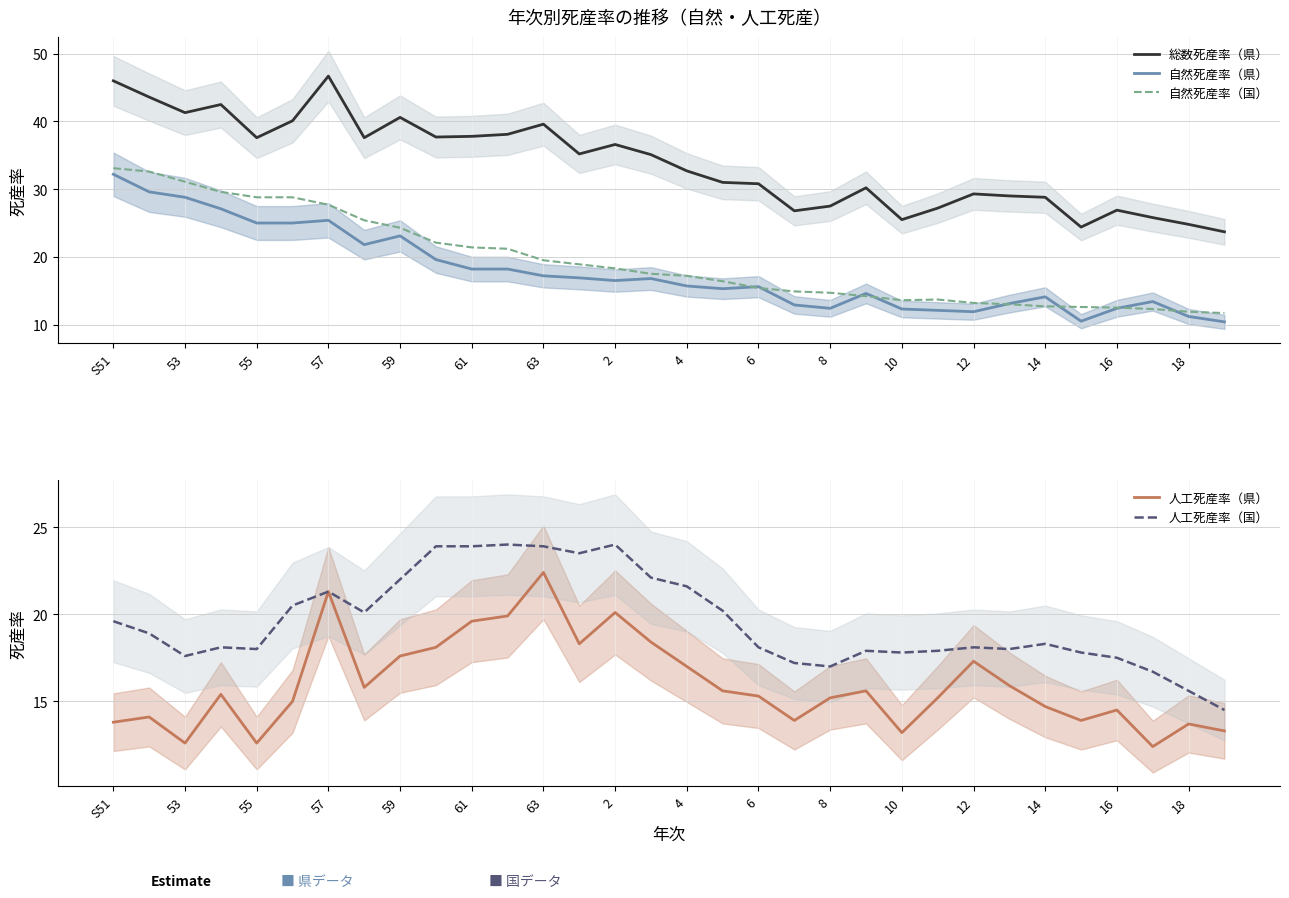

Which series has the largest range (max minus min)?

総数死産率（県）